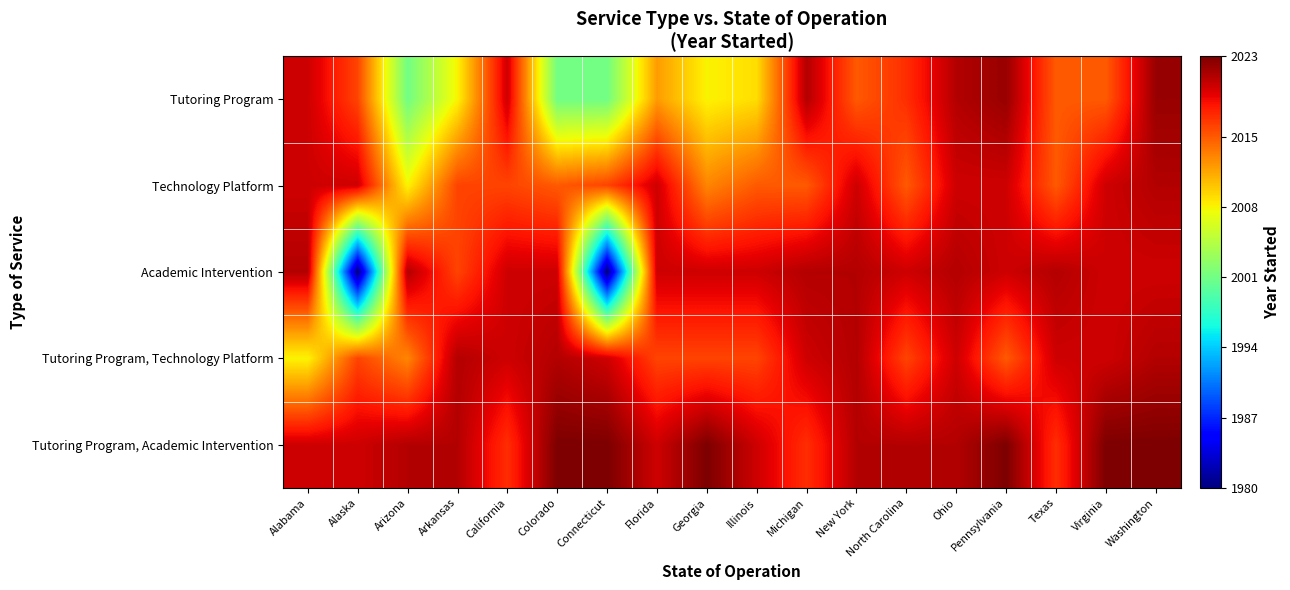

Count the number of categories in the chart.

18